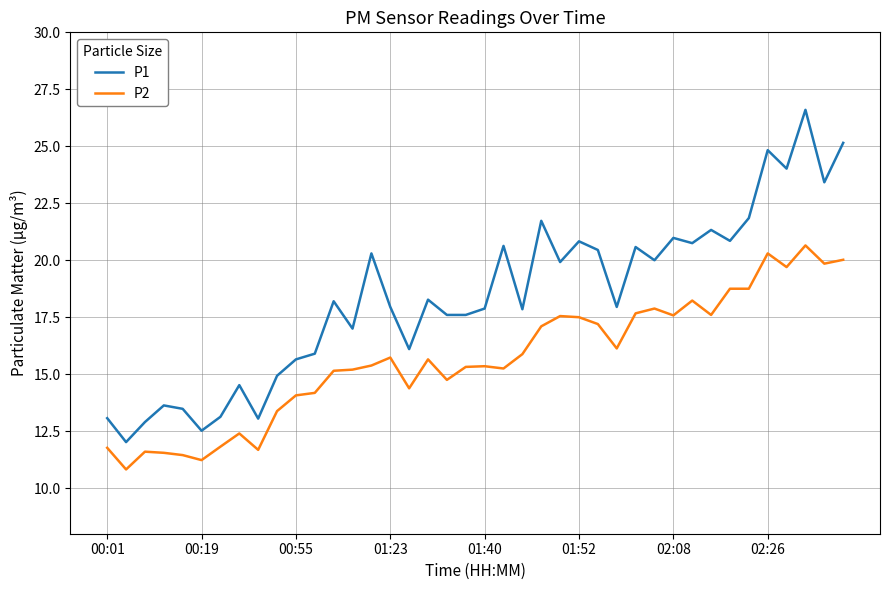

True or false: P2 and P1 intersect in this chart.

False